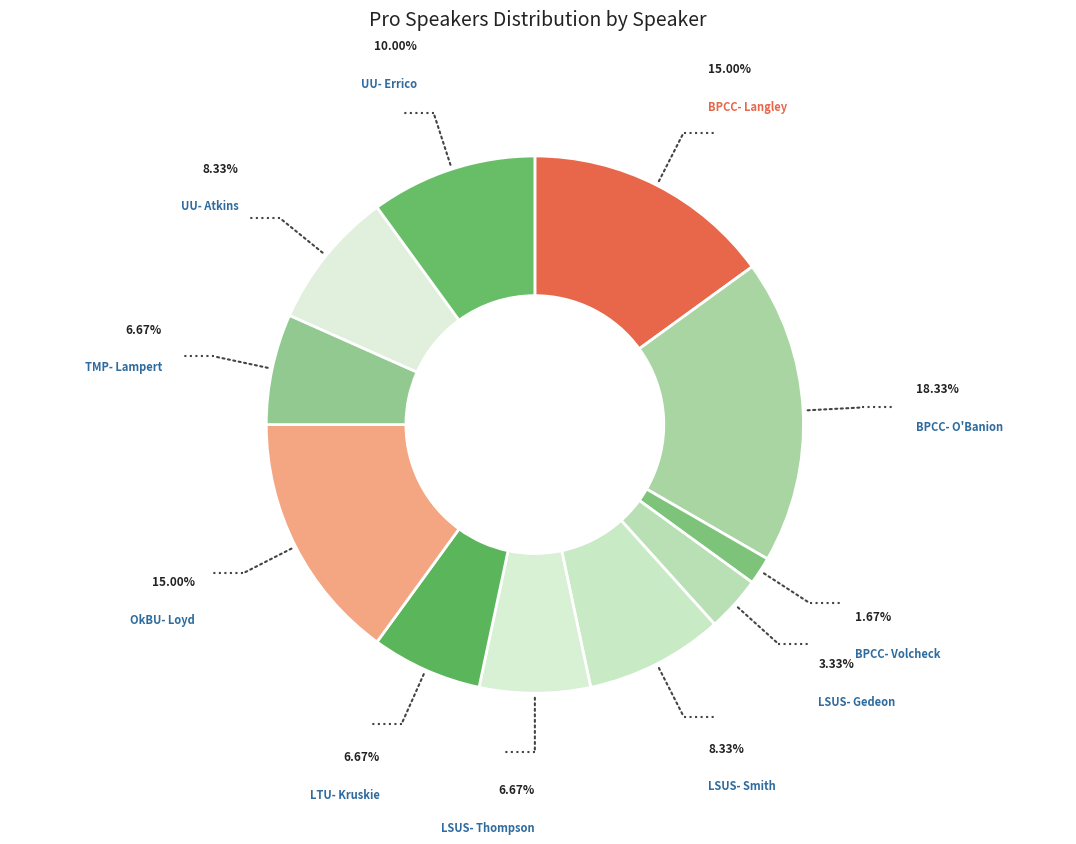

How many slices are in this pie chart?

11